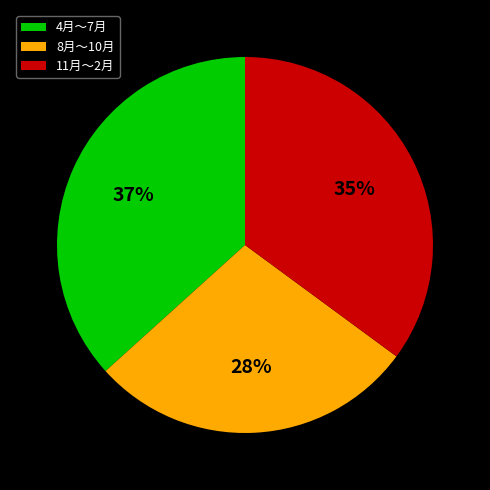

Which slice is the largest?

4月～7月